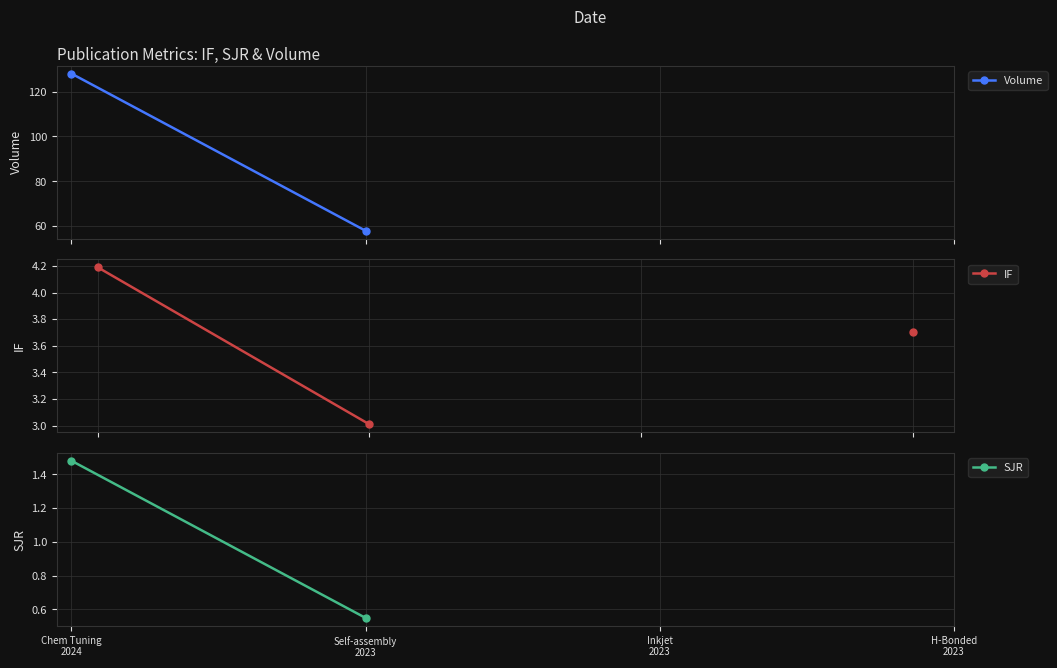

What is the sum of the SJR values at Self-assembly
2023 and Chem Tuning
2024?

2.0